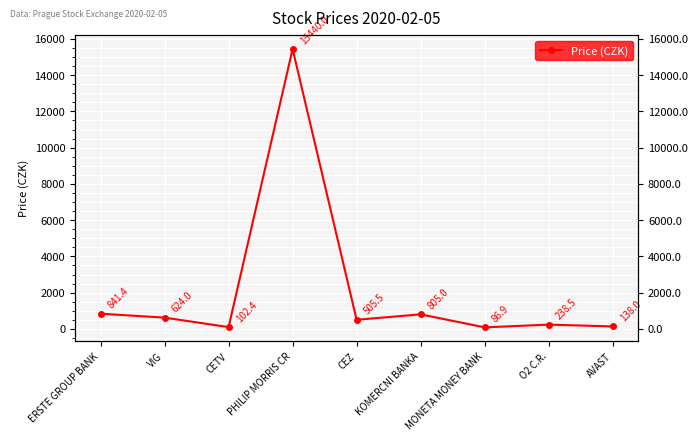

Reading right to left, extract all data points from this chart.

AVAST=138.0	O2 C.R.=238.5	MONETA MONEY BANK=86.9	KOMERCNI BANKA=805.0	CEZ=505.5	PHILIP MORRIS CR=15440.0	CETV=102.4	VIG=624.0	ERSTE GROUP BANK=841.4